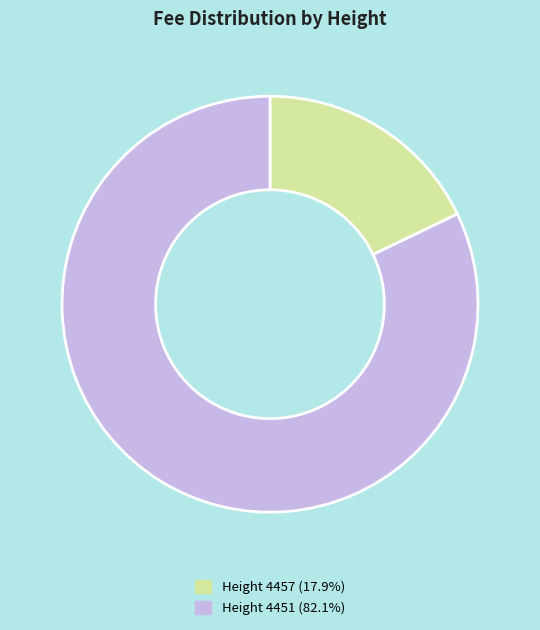

Count the number of slices in the pie.

2